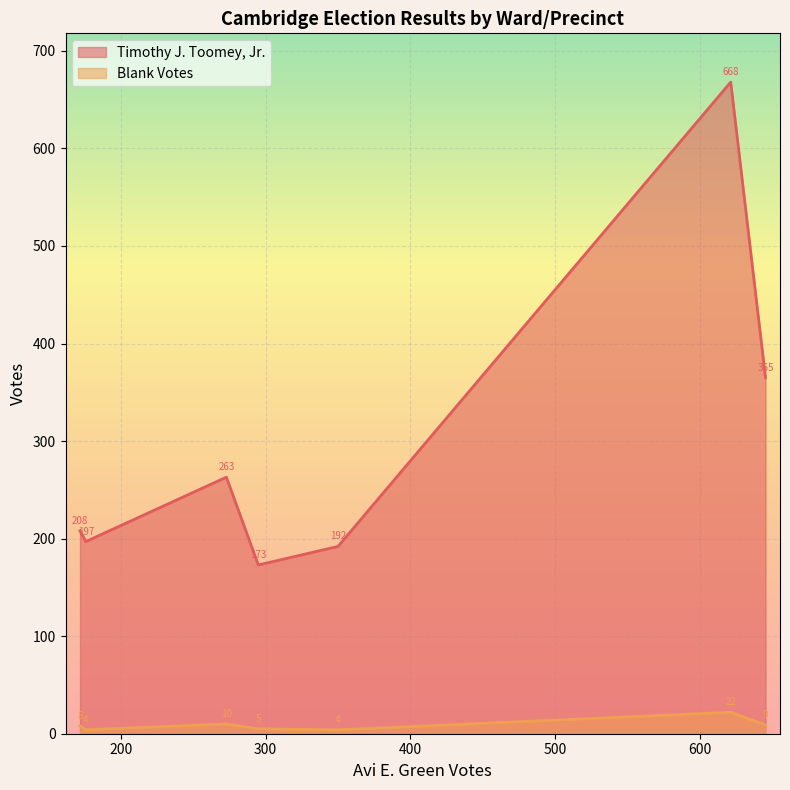

Which series has the largest total across all categories?

Timothy J. Toomey, Jr.